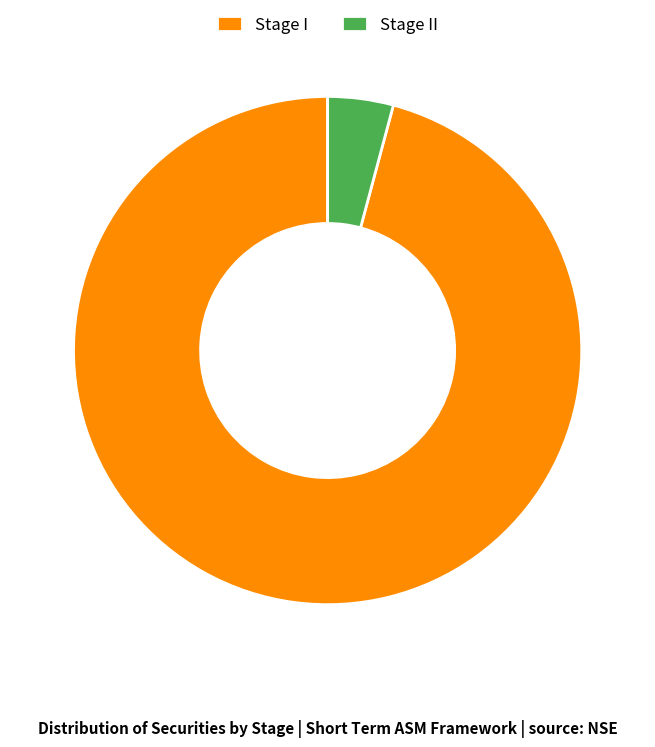

What is the ratio of the value at Stage I to the value at Stage II?

23.0